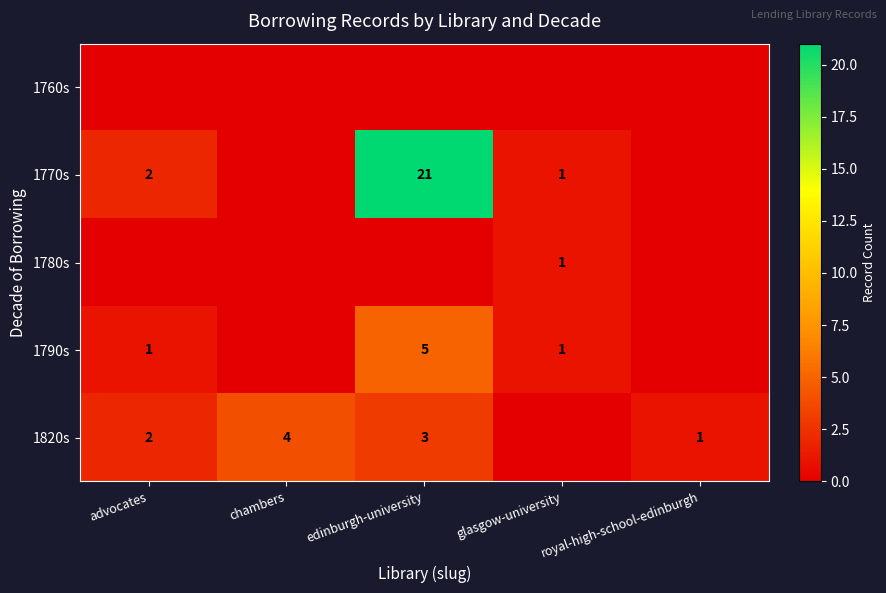

What is the maximum value shown in the chart?

21